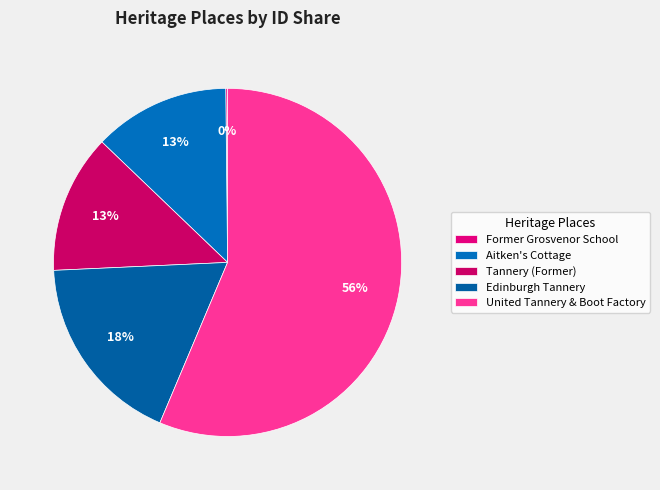

Does any single category account for the majority?

Yes